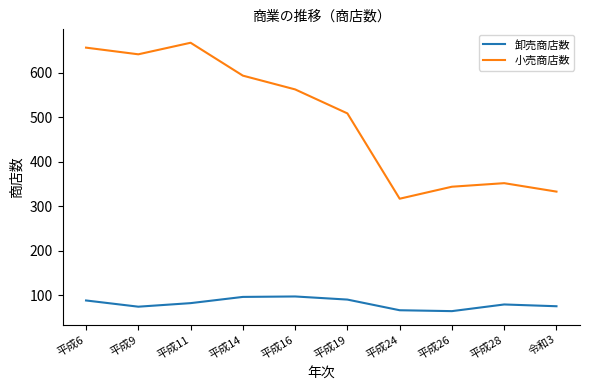

What is the greatest value displayed?

668